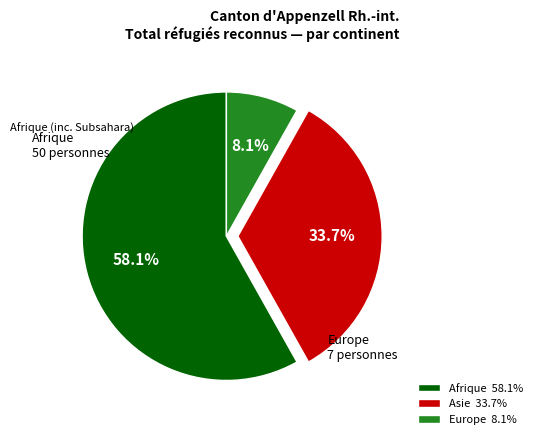

To the nearest percent, what is the average slice percentage?

33%